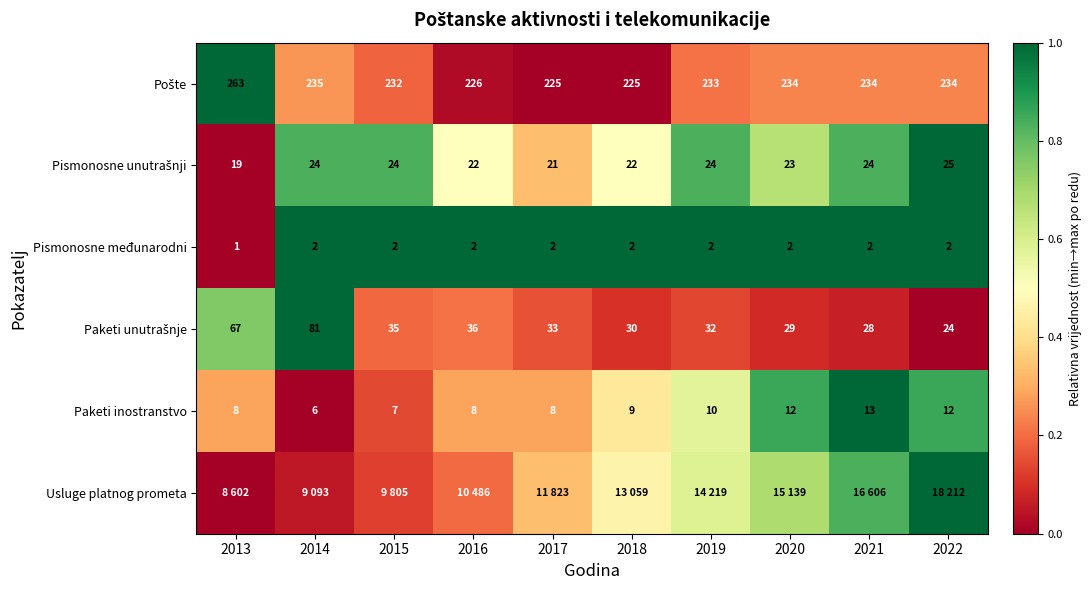

How many data points in Paketi inostranstvo are less than 9?

5